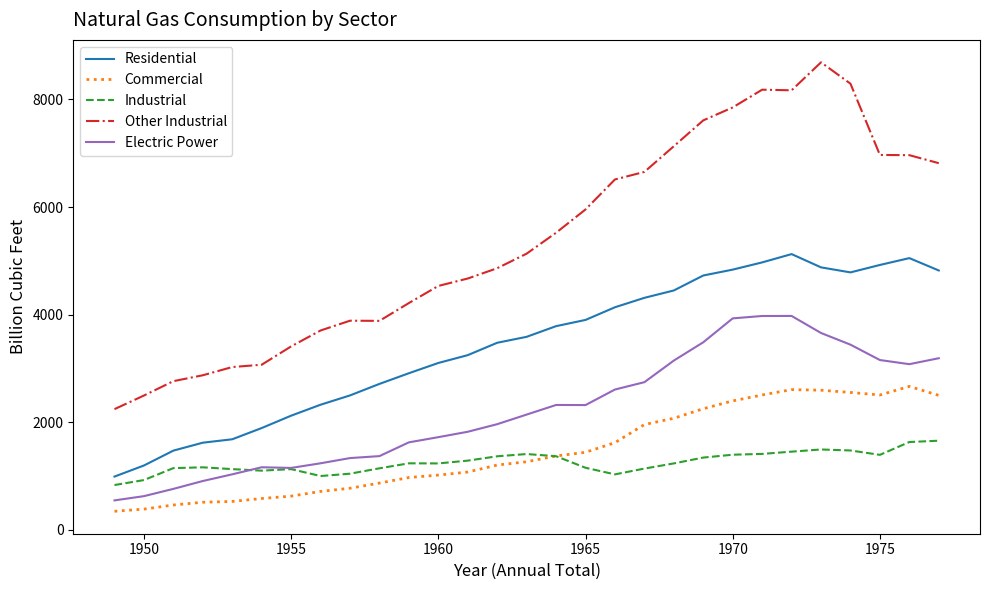

Which series has the largest total across all categories?

Other Industrial